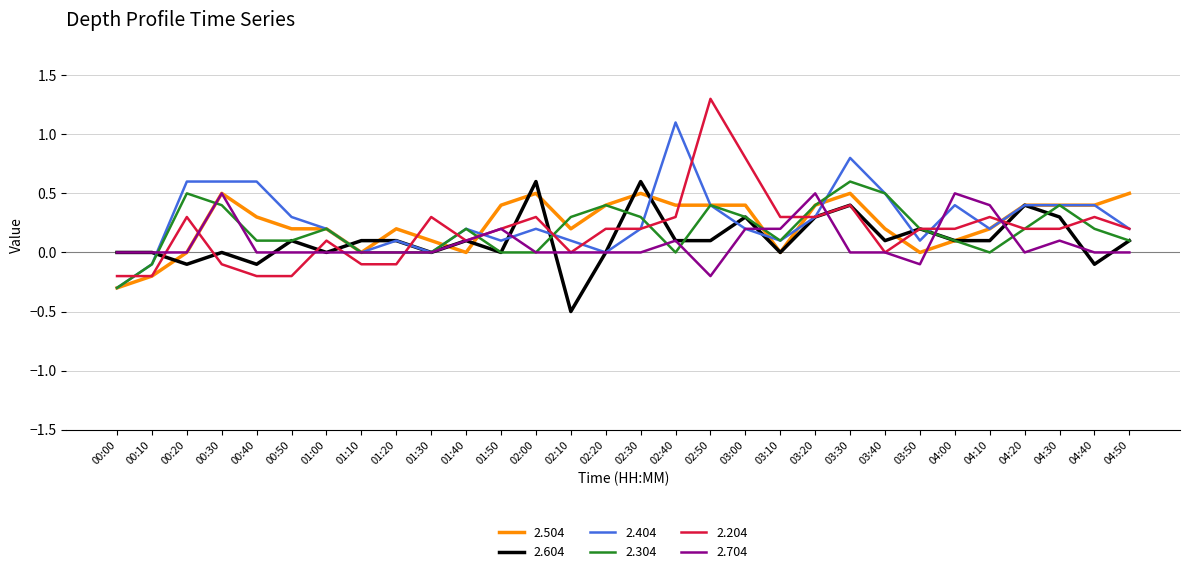

Is the value of 2.504 at 04:20 greater than the value of 2.604 at 03:40?

Yes